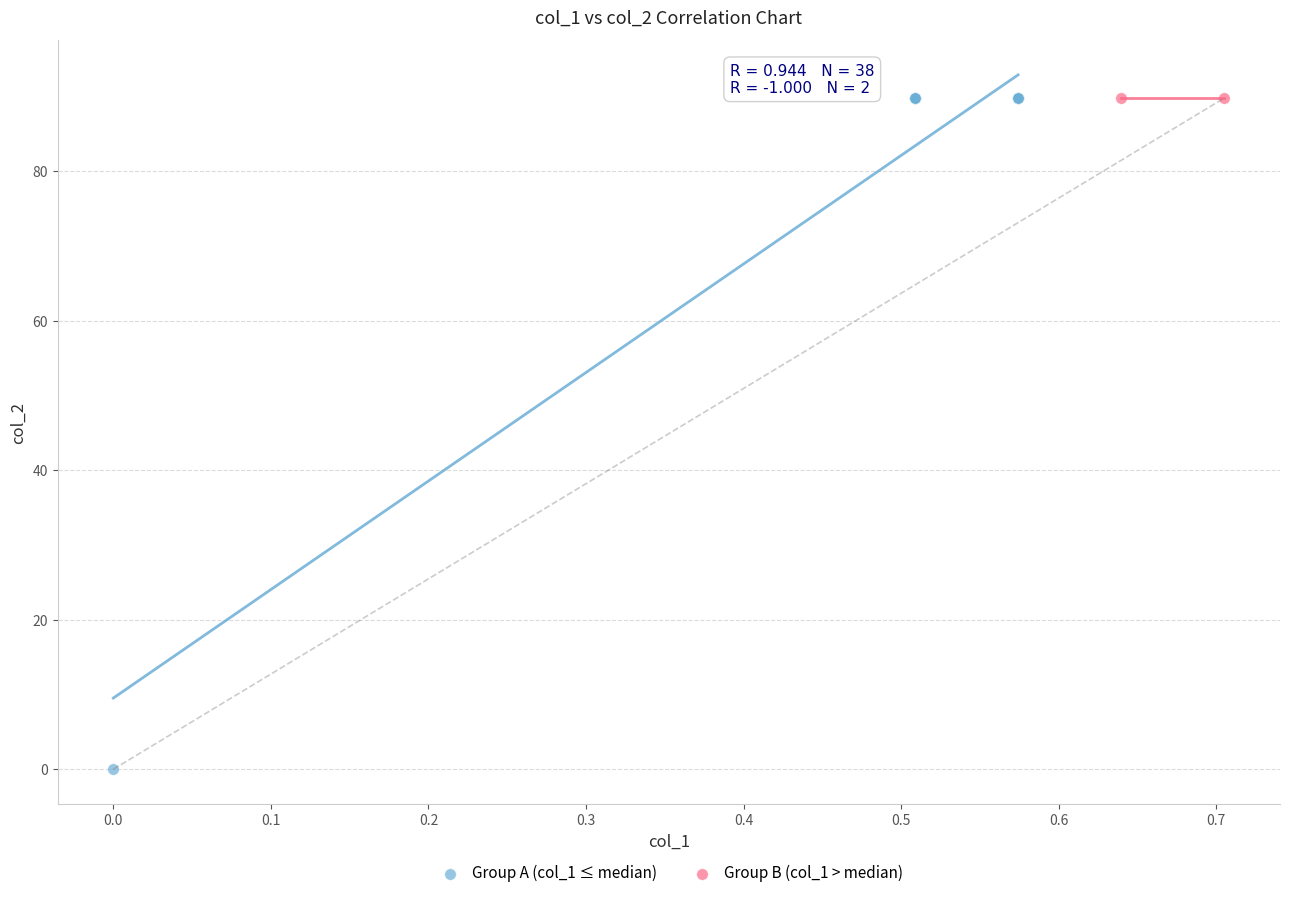

Which series has the largest Y range (max minus min)?

Group A (col_1 ≤ median)